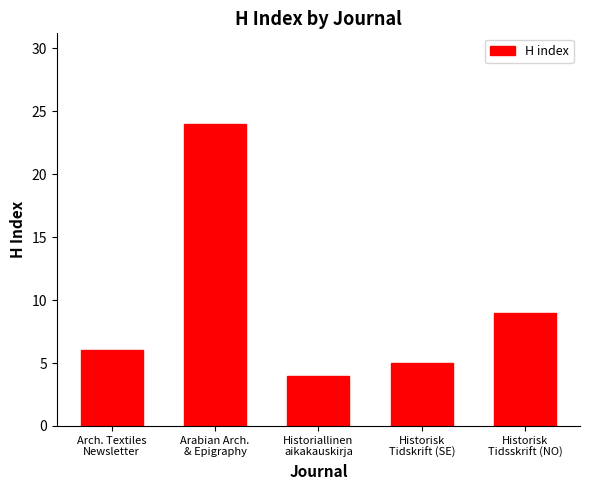

What is the minimum value shown in the chart?

4